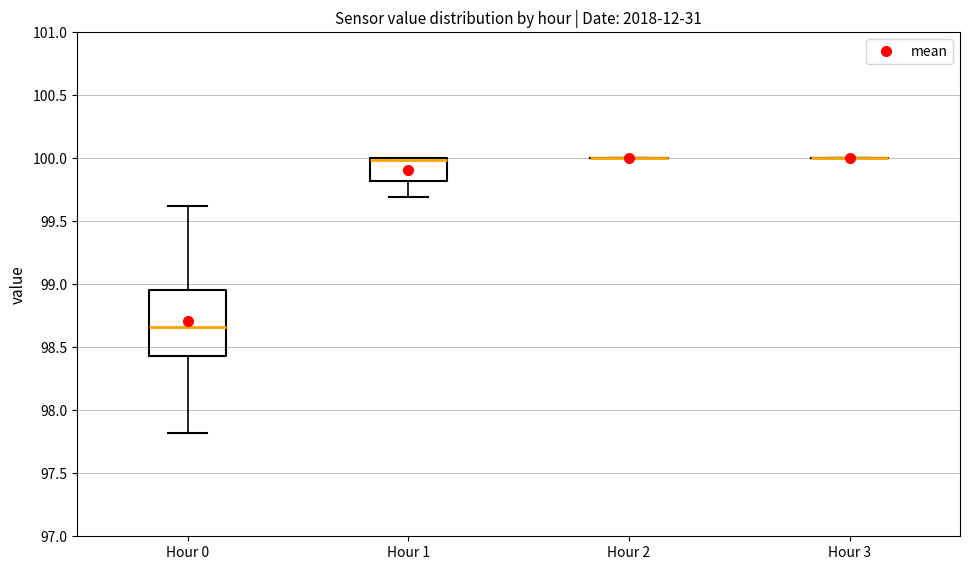

Comparing the boxes themselves (not the whiskers), which one is the tallest?

Hour 0